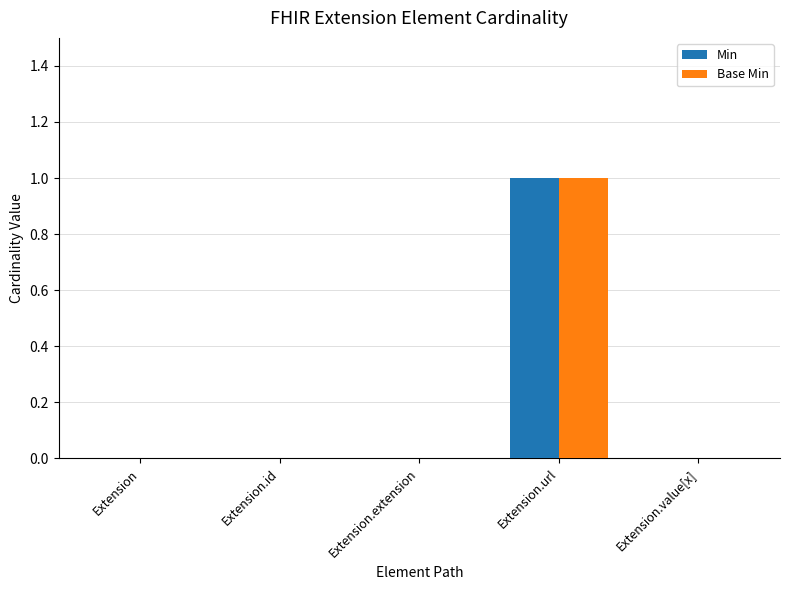

Is it true that Min equals 1 at Extension.id?

False